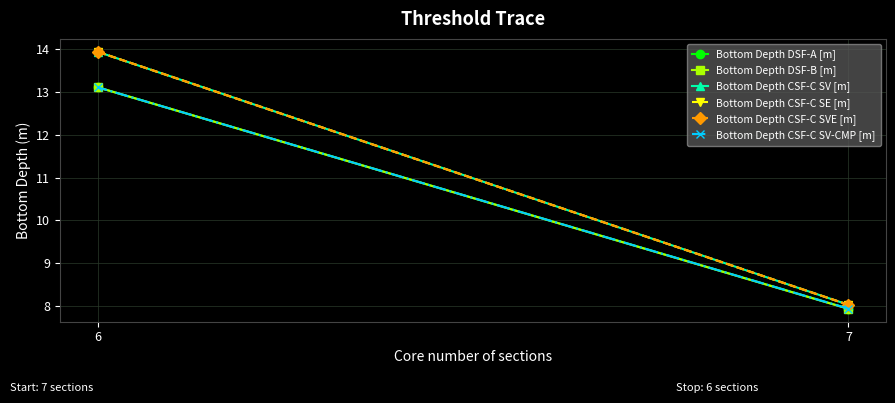

Which label corresponds to the largest value in the chart?

6